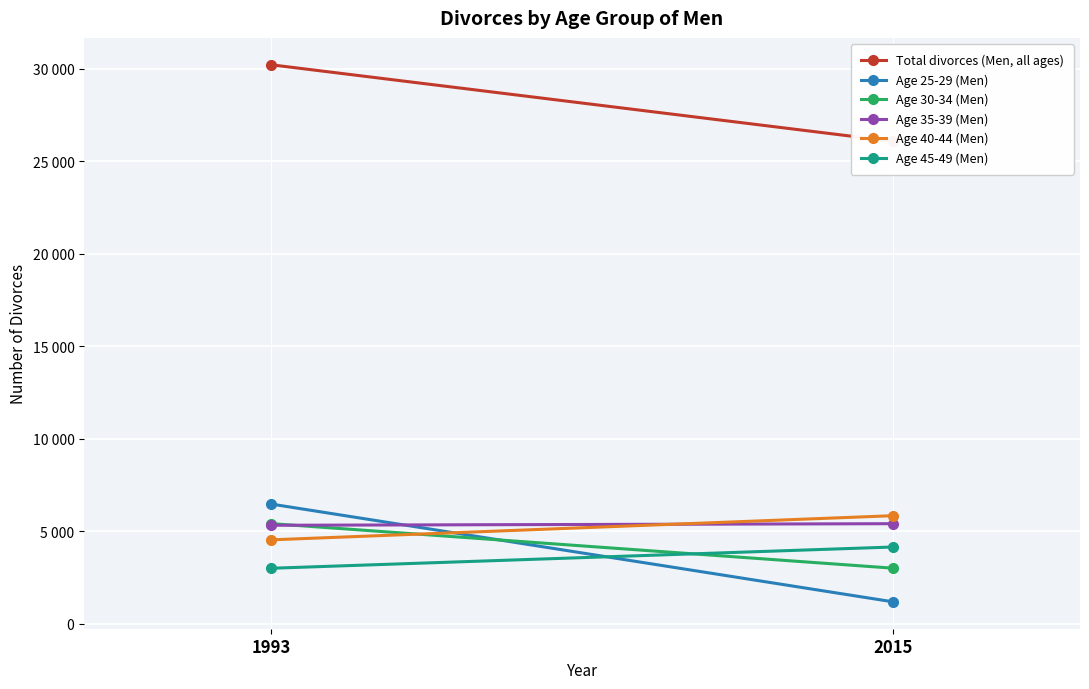

How many lines are shown in the chart?

6